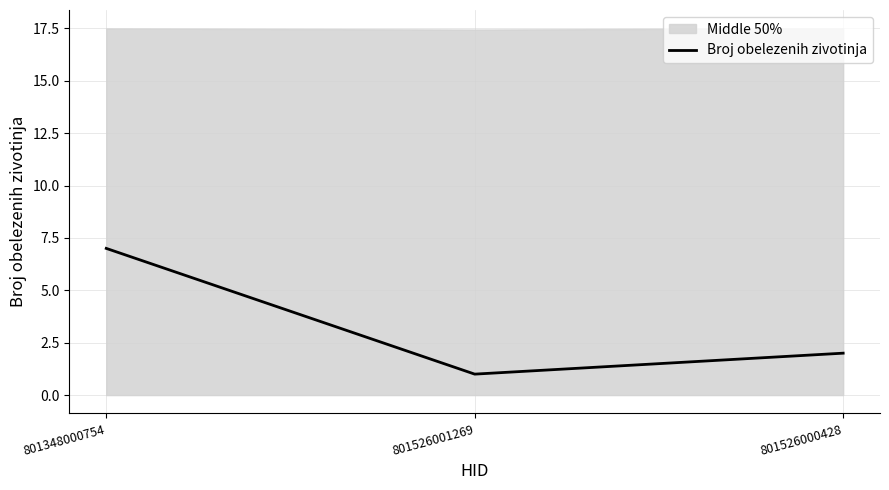

Which category has the highest value across all series?

801348000754